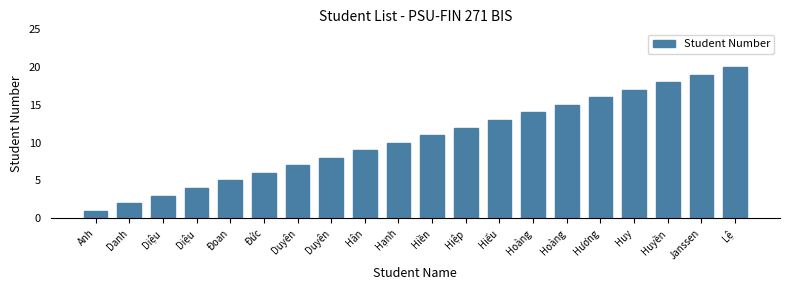

Are the bars horizontal?

No